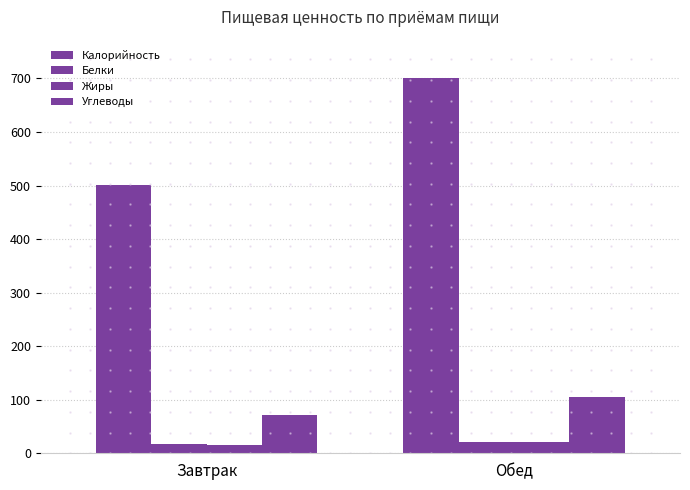

How many bars are there in total?

8